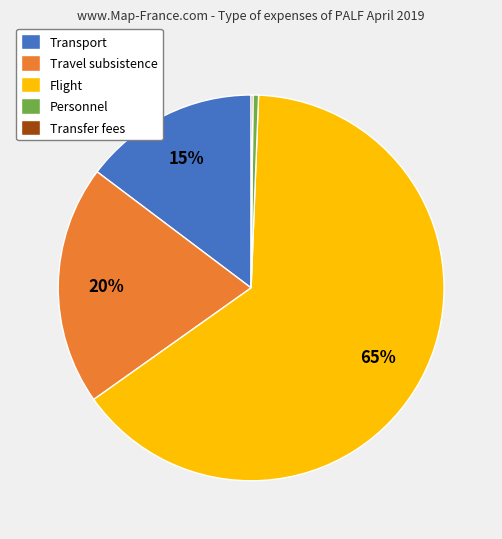

Which has a higher value, Personnel or Travel subsistence?

Travel subsistence